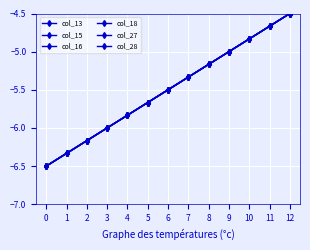

What is the value of the col_27 point at the 2nd from the left?

-6.3